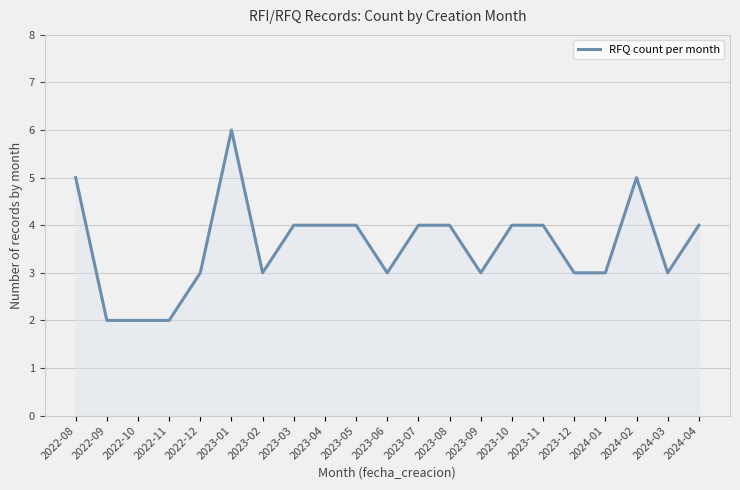

What is the sum of the values at 2024-02 and 2023-01?

11